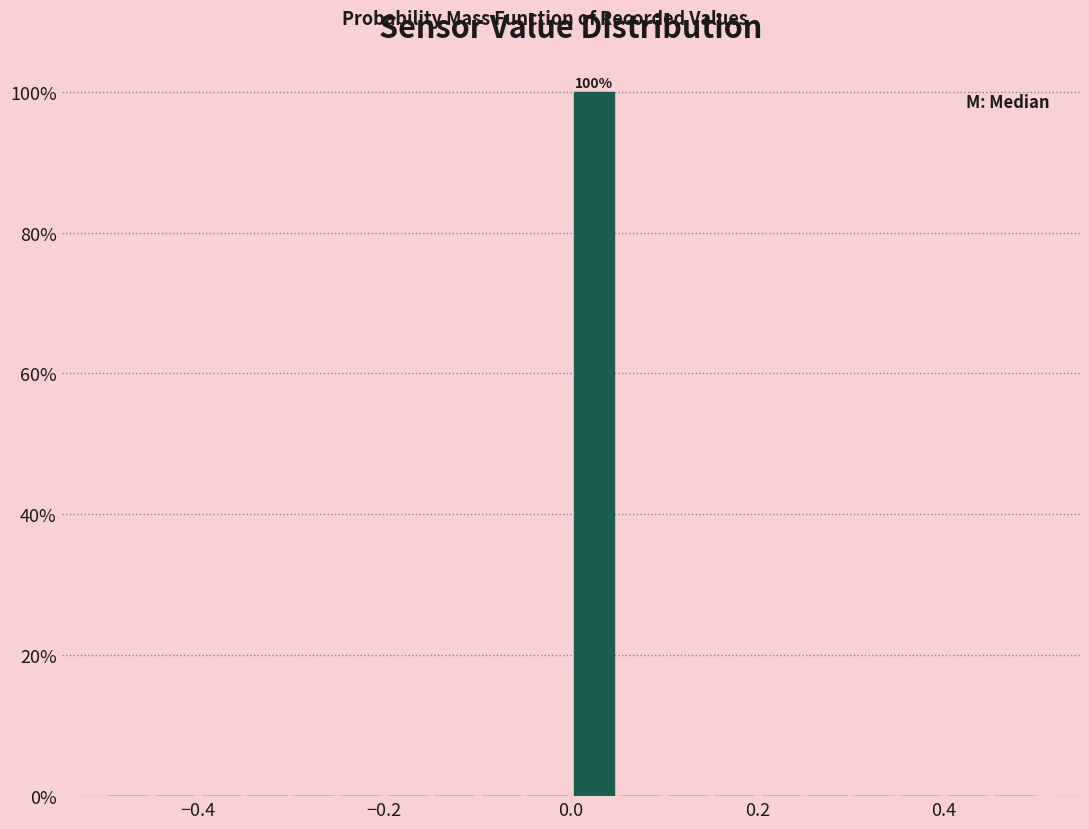

Around what value on the x-axis is the tallest bar? Give the approximate position of its centre, as read against the axis.

0.02